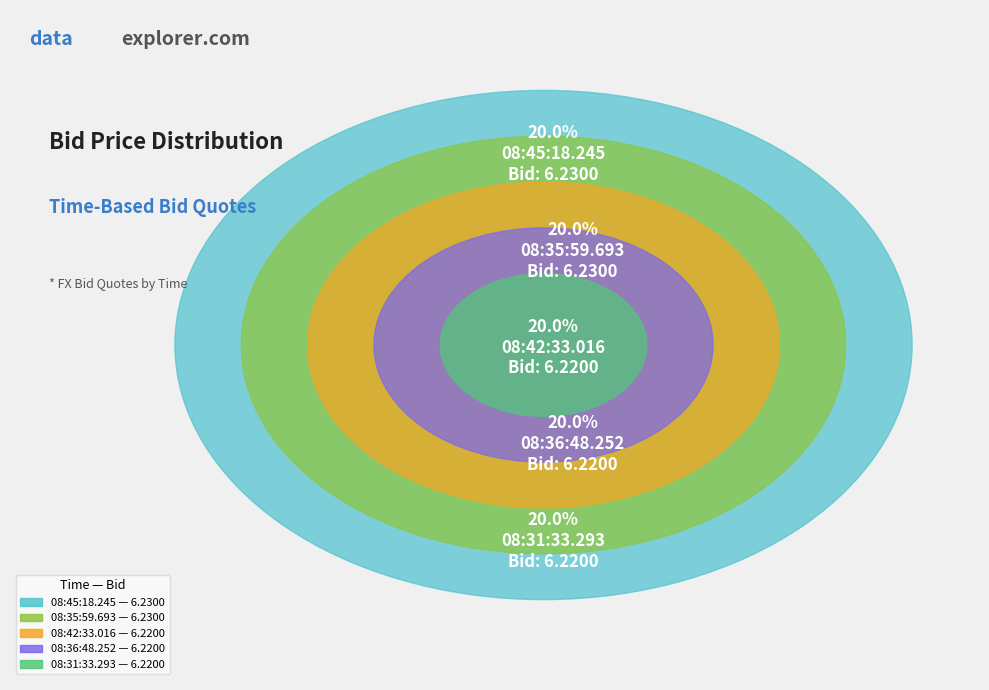

Which slice is the smallest?

08:42:33.016